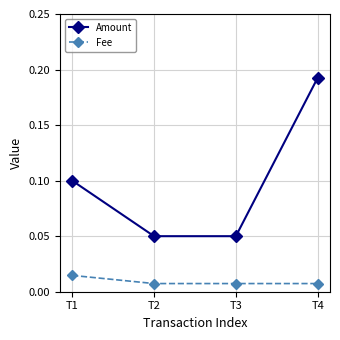

Count the Amount values in the range 0 to 1.

4